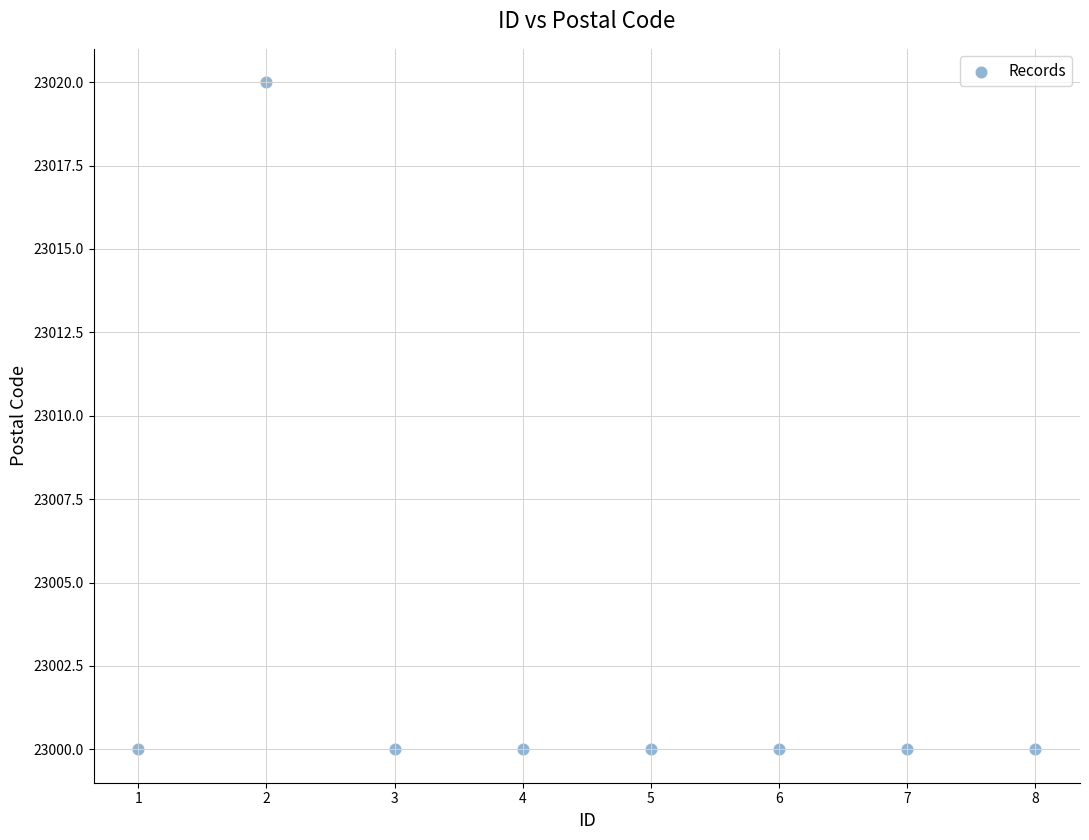

What is the range of Y values (max minus min)?

20